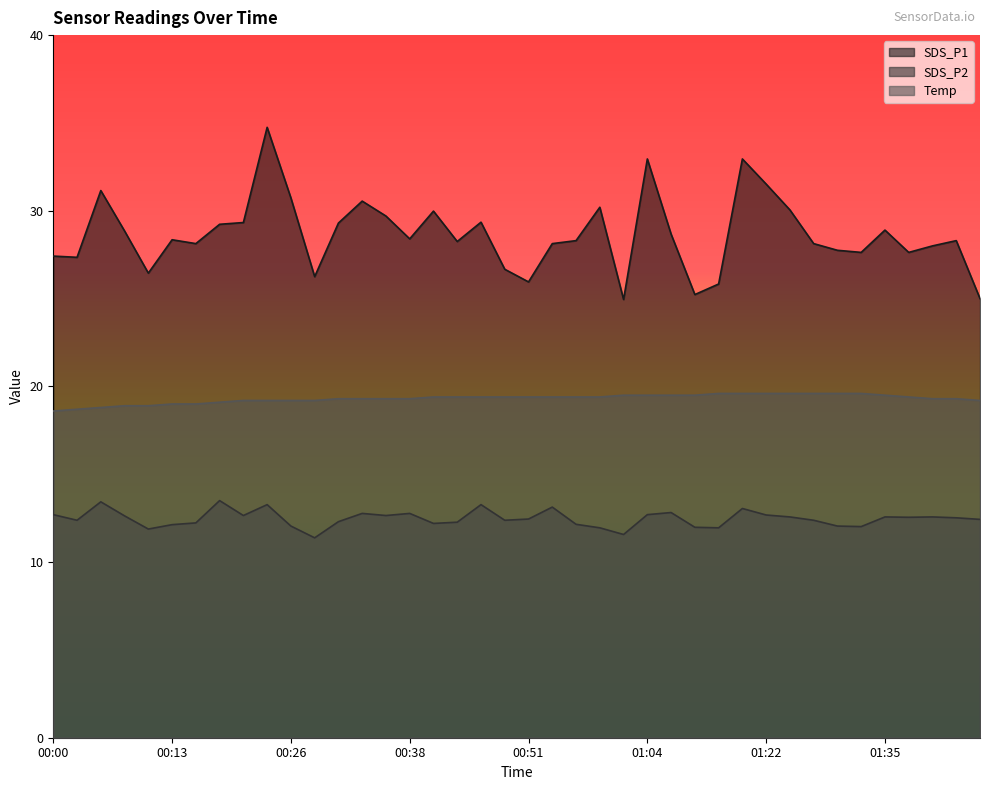

The value of Temp at 00:21 is 4.0. True or false?

False